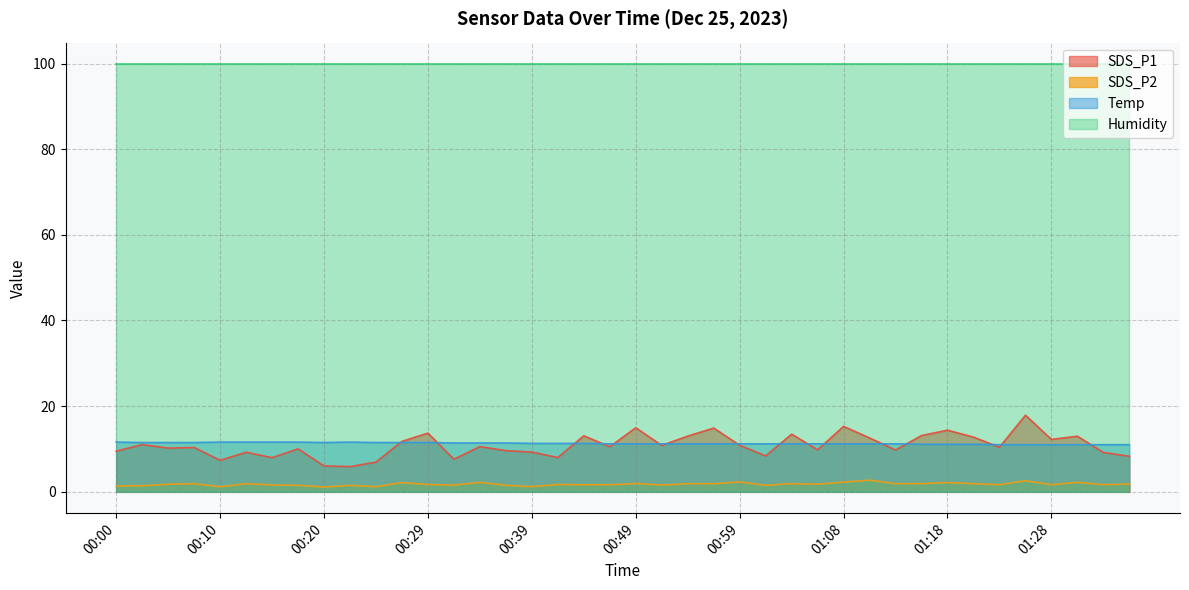

What are all the series names shown in the legend?

SDS_P1, SDS_P2, Temp, Humidity